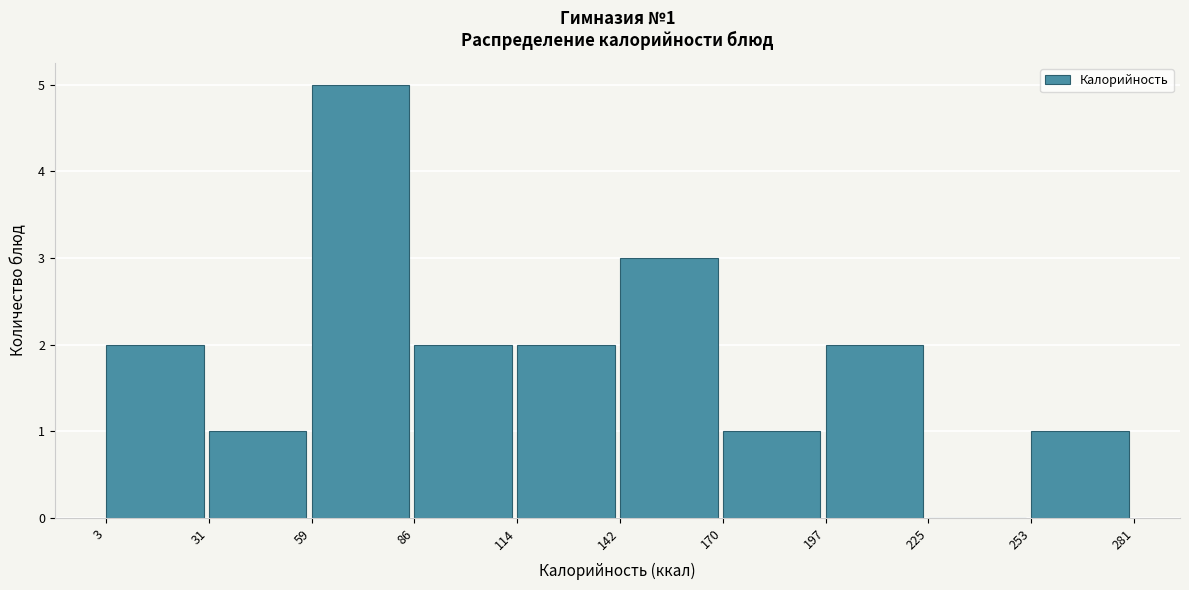

Which range on the x-axis has the tallest bar?

59 to 86